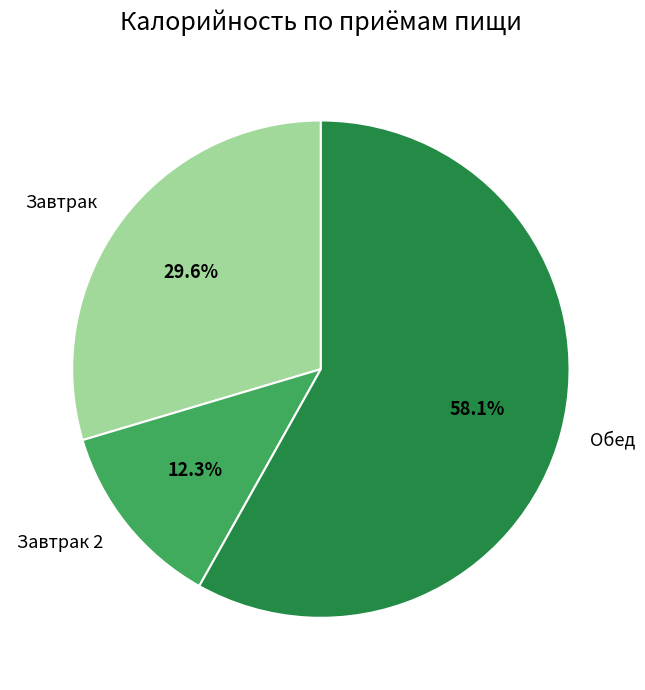

How many segments does this pie chart have?

3